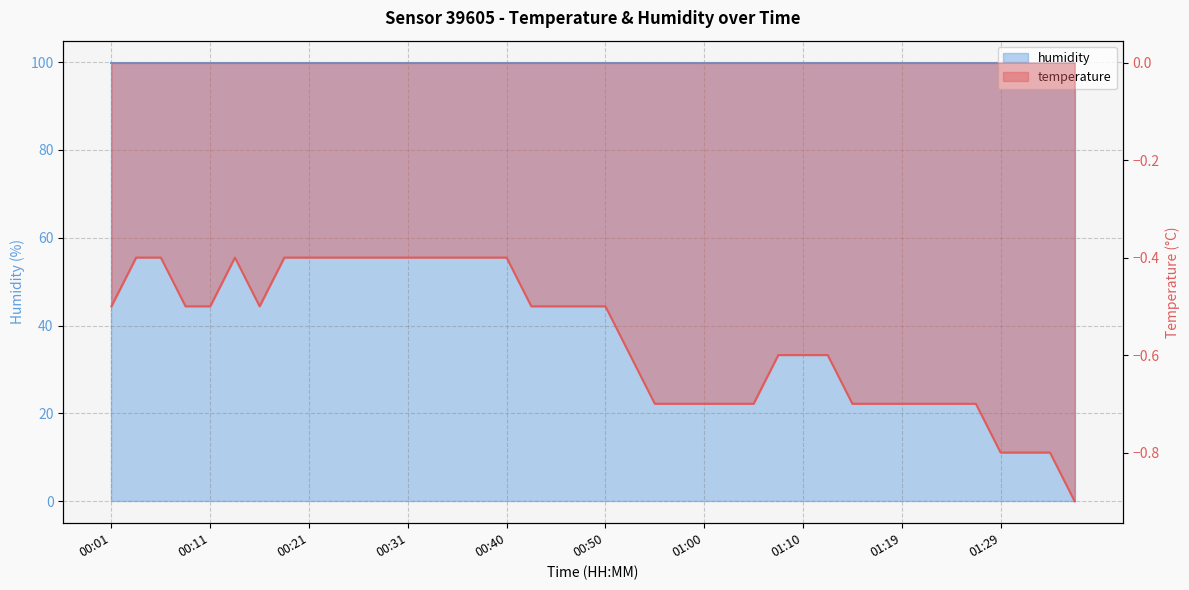

How many points are higher than both their immediate neighbors (excluding endpoints)?

1